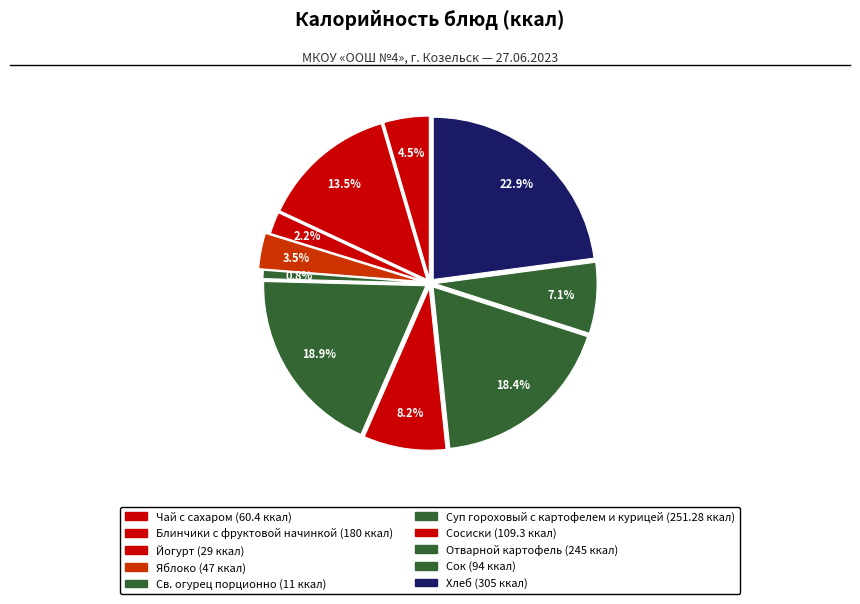

What is the ratio of the value at Суп гороховый с картофелем и курицей to the value at Св. огурец порционно?

22.8